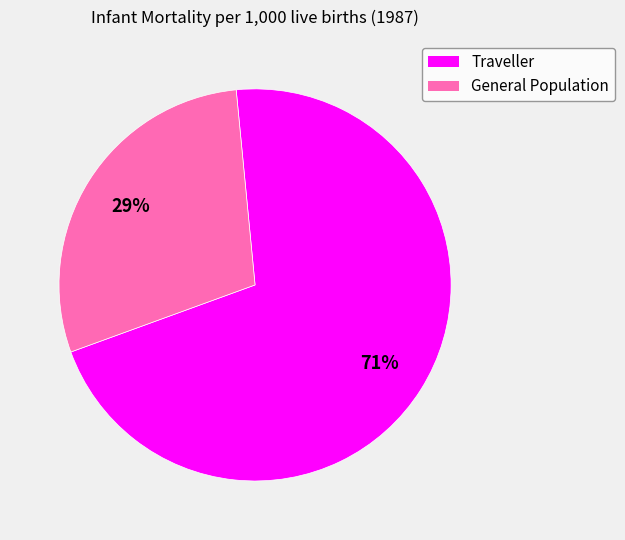

Is there any slice that represents more than half of the pie?

Yes